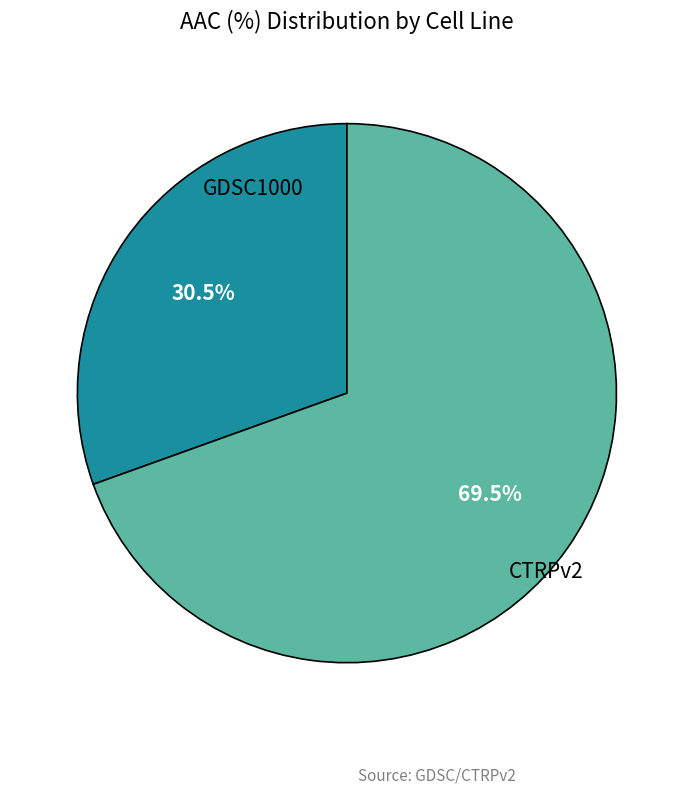

What is the total percentage of GDSC1000 and CTRPv2?

100.0%